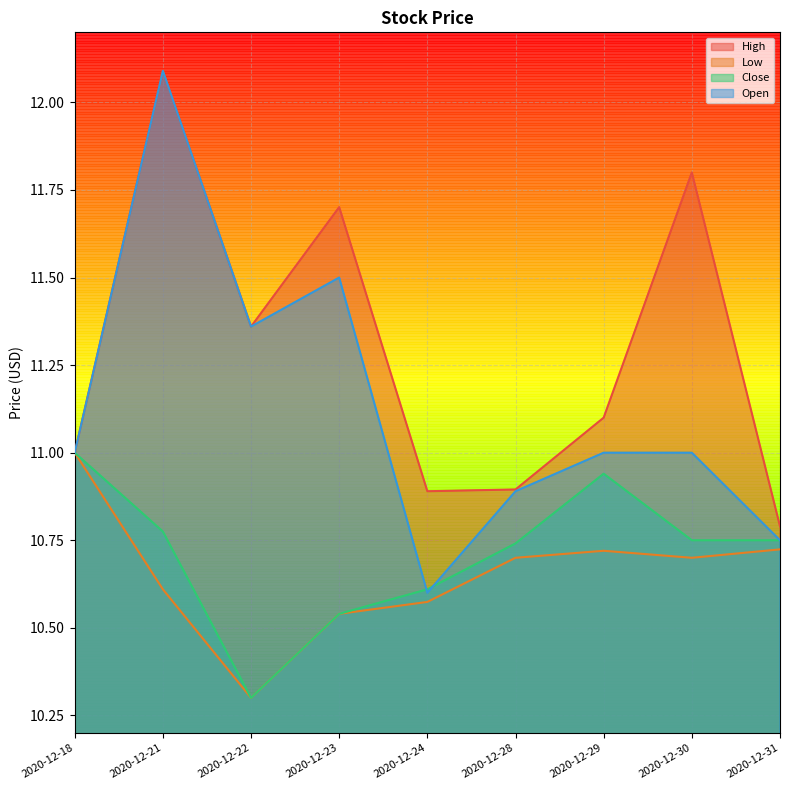

What is the value of the High point at the 5th from the left?

10.9